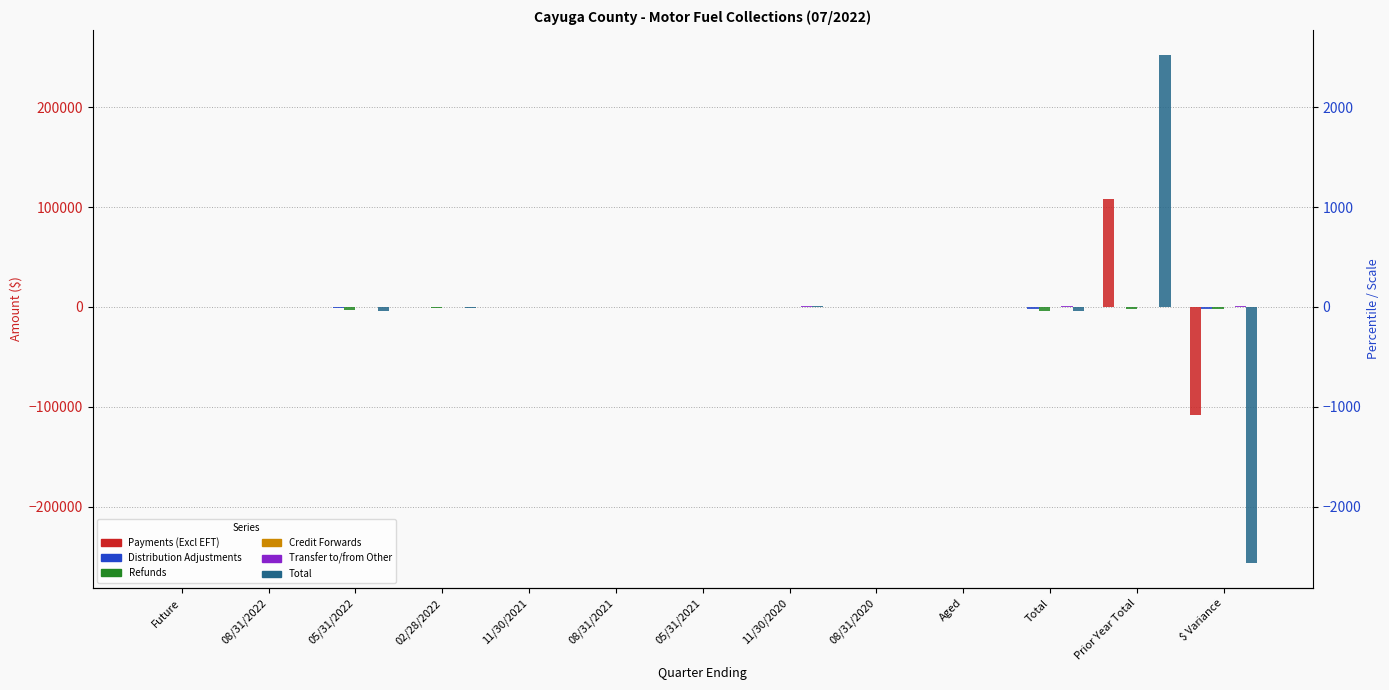

How many distinct data groups are displayed?

6